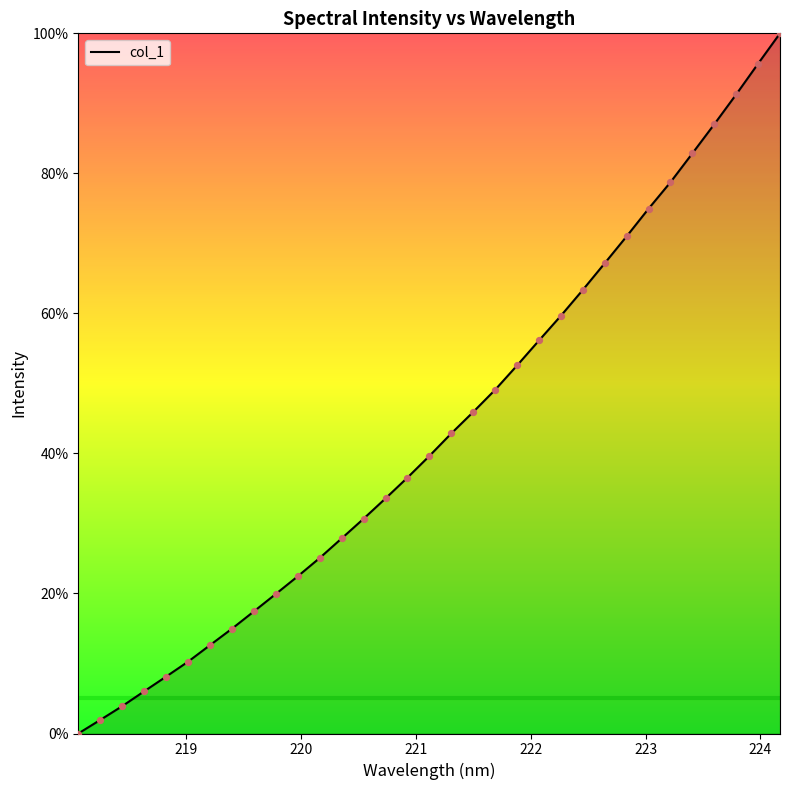

What is the greatest value displayed?

100.0